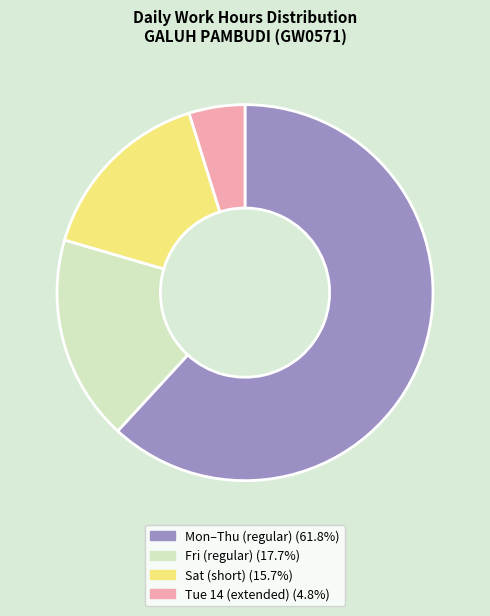

Does any single category account for the majority?

Yes